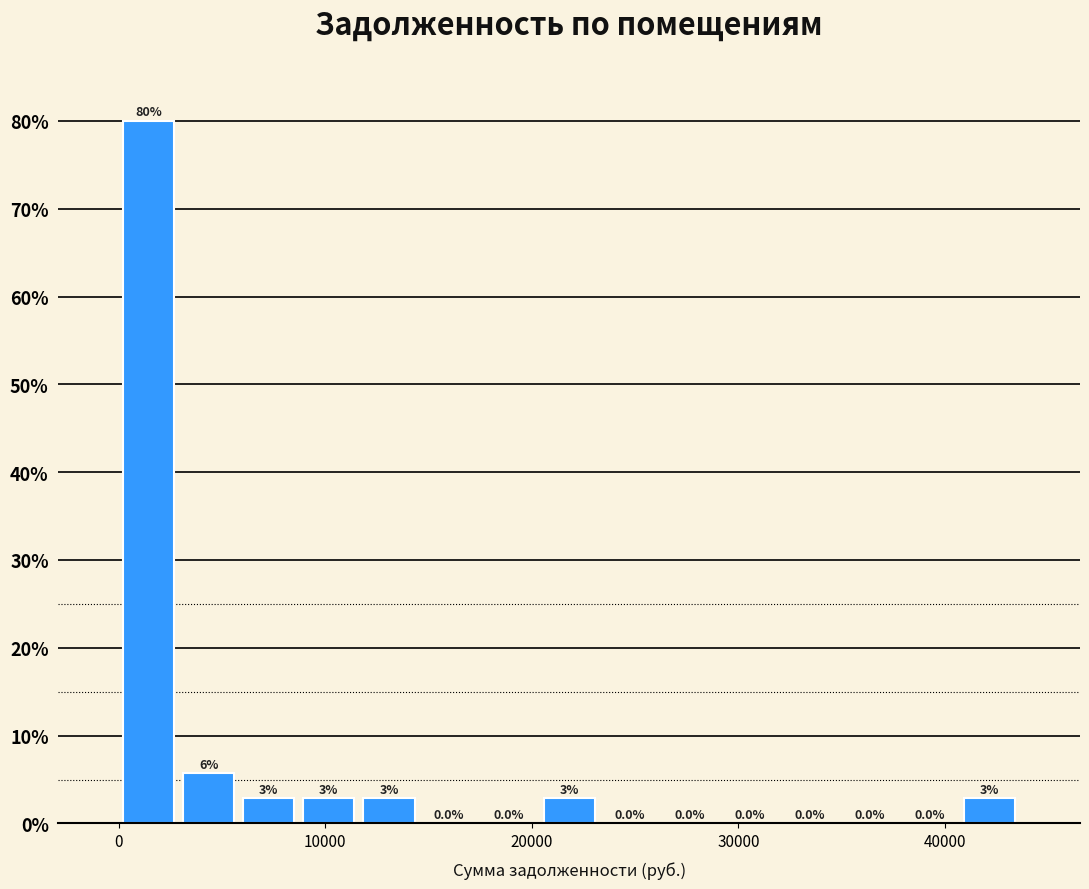

Around what value on the x-axis is the tallest bar? Give the approximate position of its centre, as read against the axis.

1000